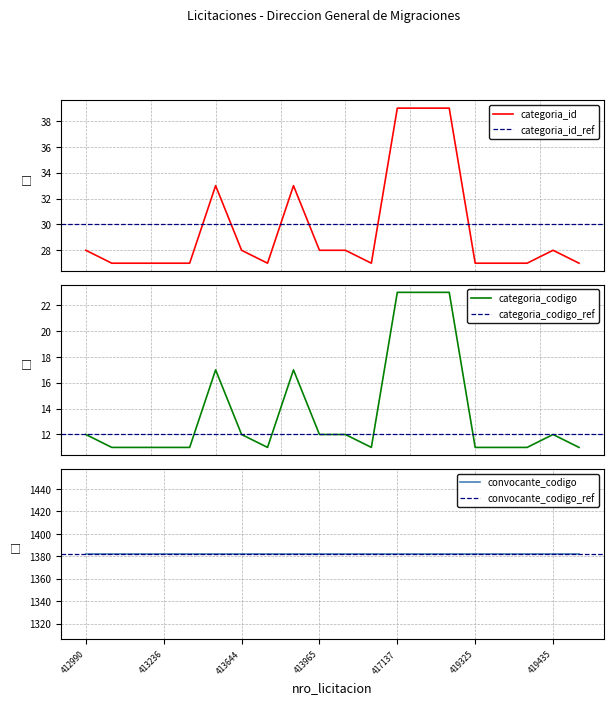

At which category does the chart reach its minimum across all series?

412998